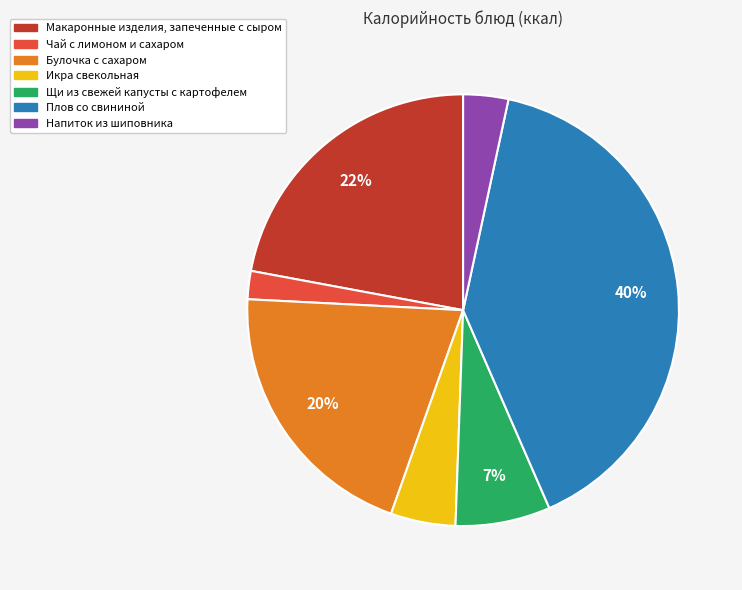

Does any single category account for the majority?

No